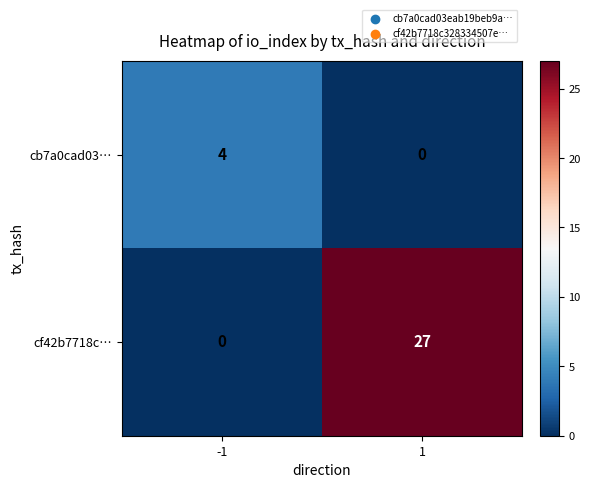

Which category has the highest value across all series?

1